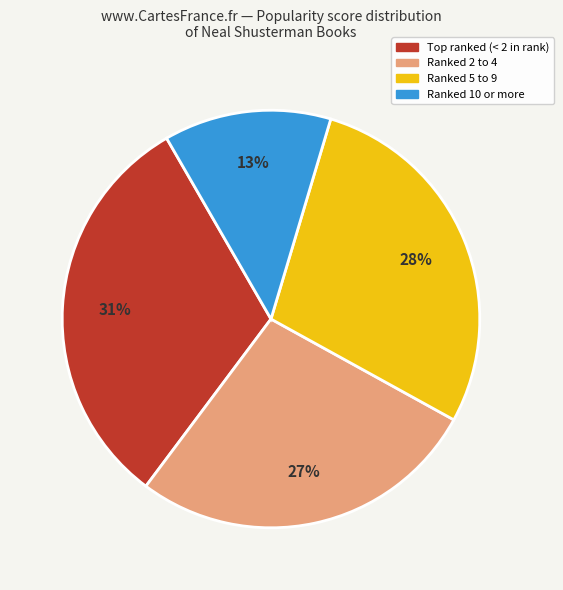

To the nearest percent, what is the average slice percentage?

25%